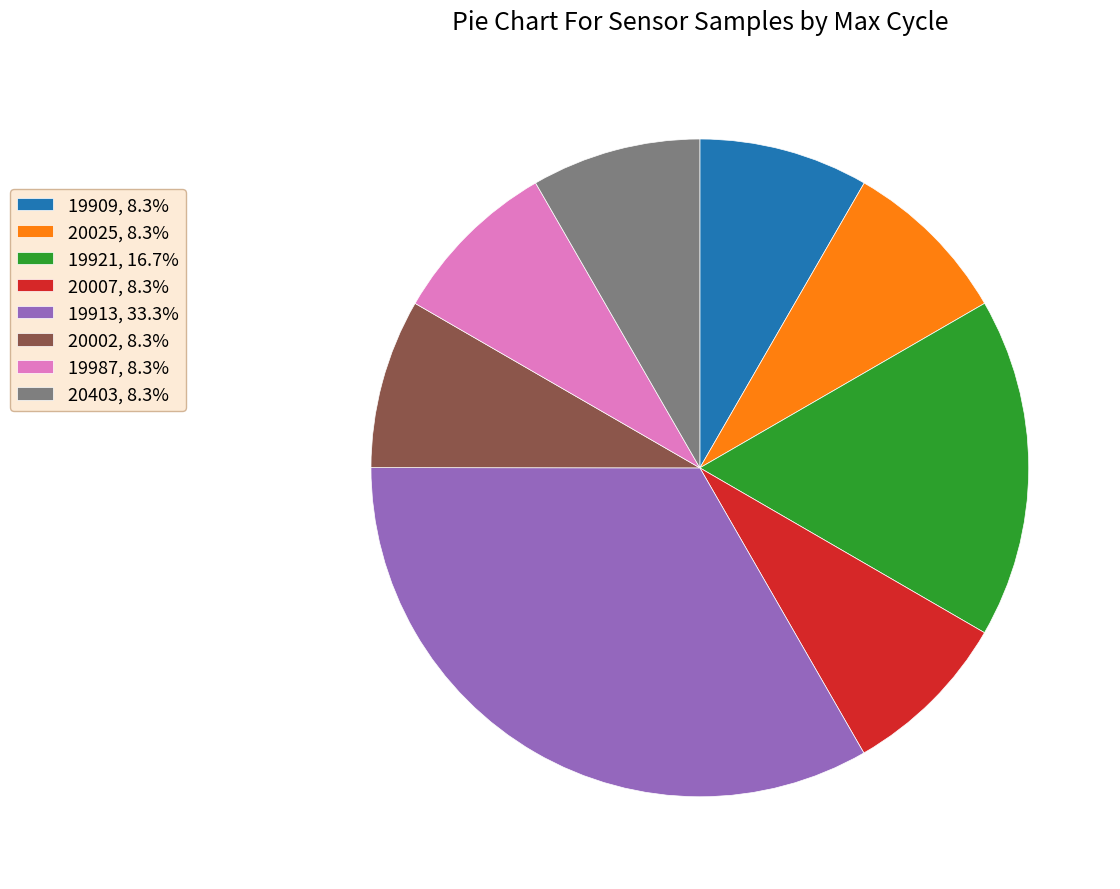

Combined, do 20007, 8.3% and 19987, 8.3% account for over 50%?

No